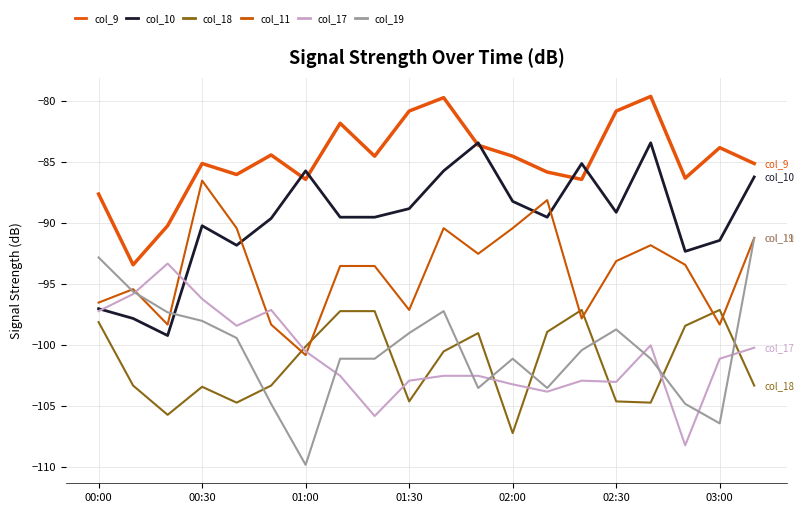

What are all the series names shown in the legend?

col_9, col_10, col_18, col_11, col_17, col_19